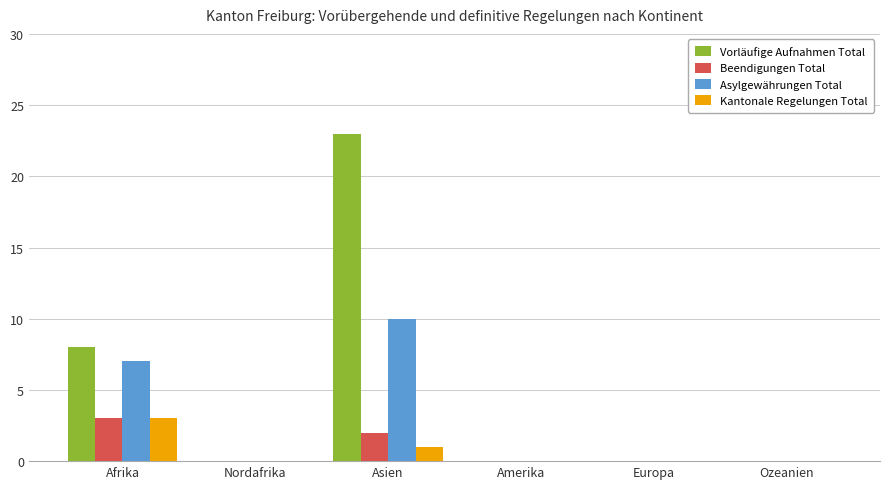

What is the sum of all Beendigungen Total values?

5